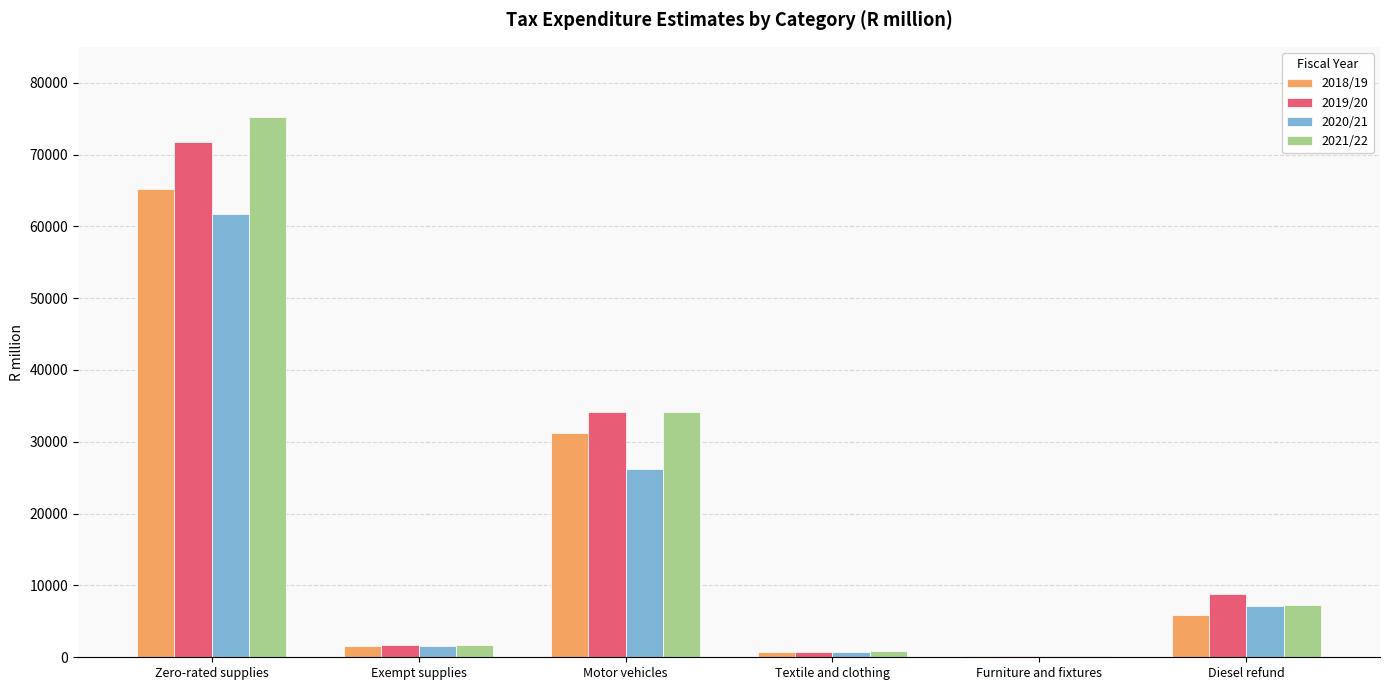

What is the average value of the 2020/21 series?

16219.2